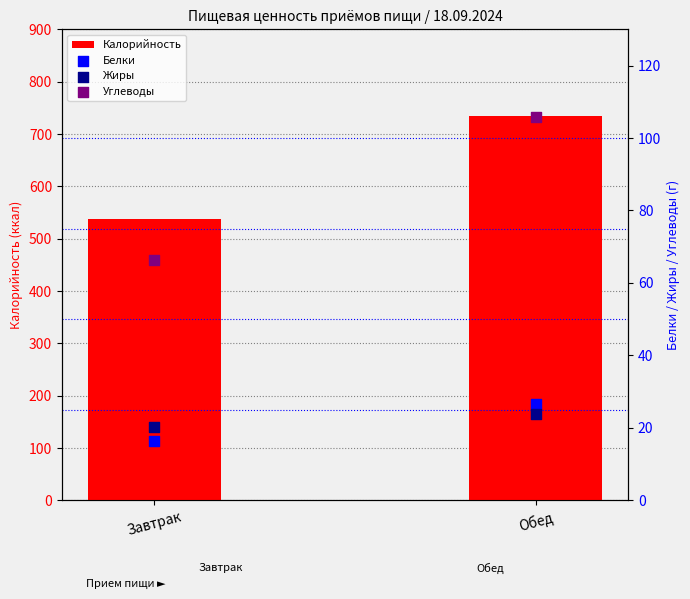

What are all the series names shown in the legend?

Калорийность, Белки, Жиры, Углеводы